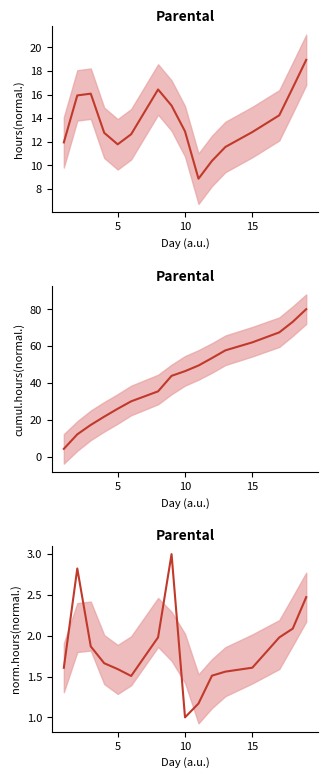

What is the value of the 13th point from the left?

1.6